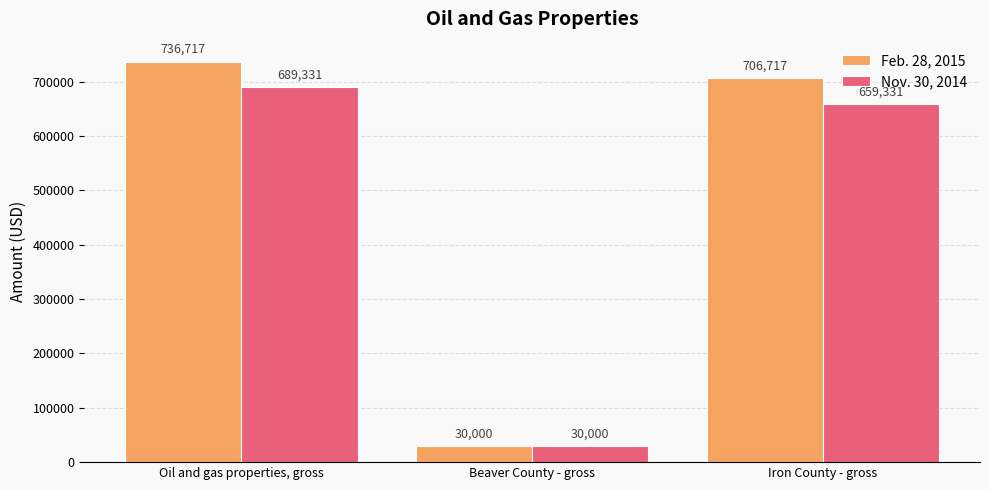

What is the average value of the Nov. 30, 2014 series?

459554